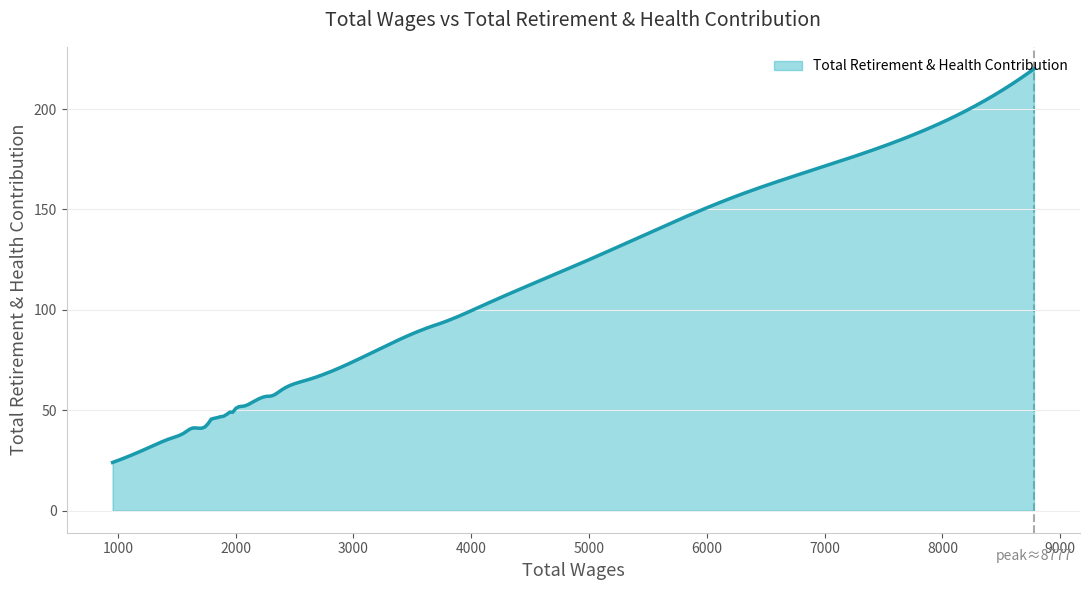

What is the difference between the maximum and minimum values?

196.0